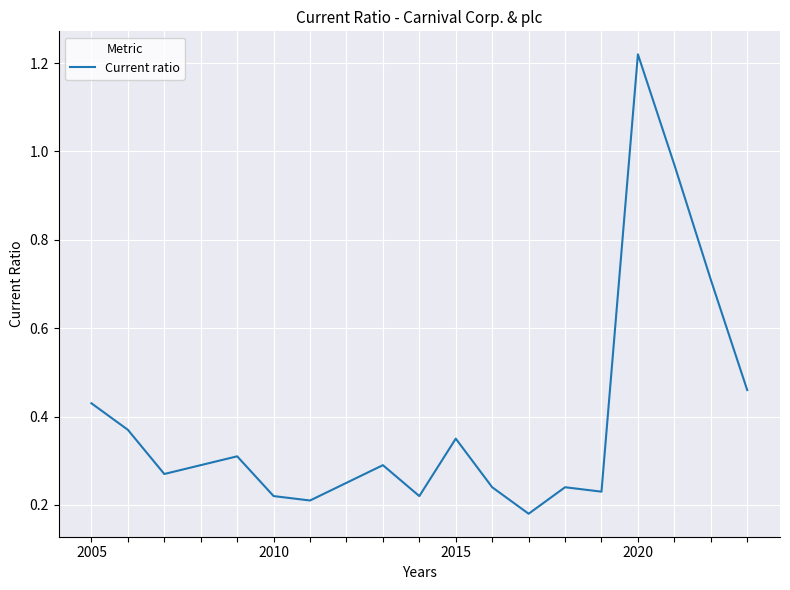

Reading right to left, transcribe all the data shown in this chart.

0.5	0.7	1.0	1.2	0.2	0.2	0.2	0.2	0.3	0.2	0.3	0.2	0.2	0.2	0.3	0.3	0.3	0.4	0.4